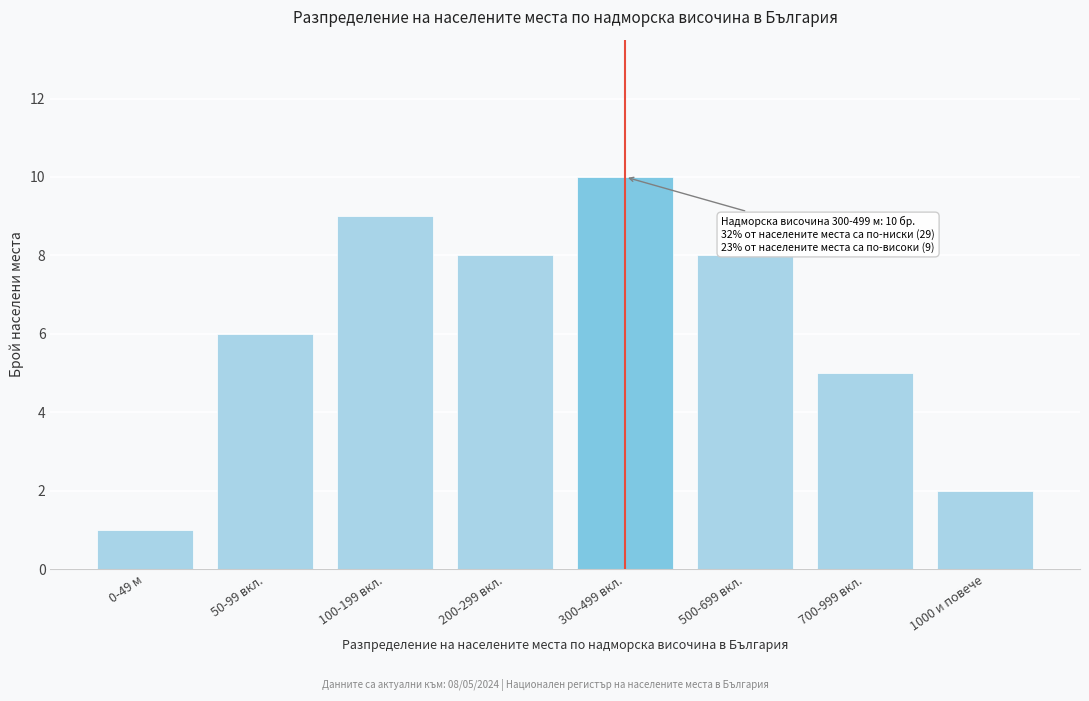

Reading right to left, extract all data points from this chart.

2	5	8	10	8	9	6	1